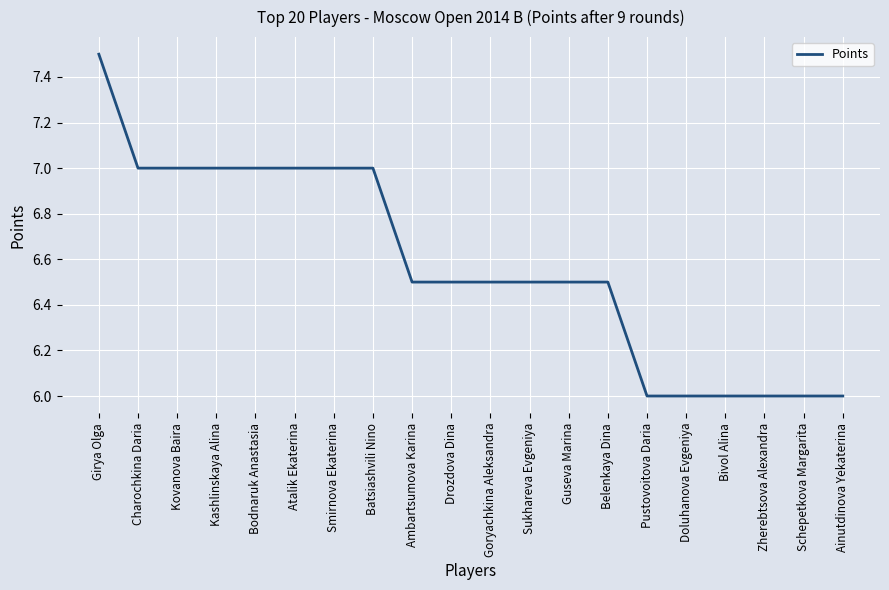

What is the ratio of the value at Batsiashvili Nino to the value at Girya Olga?

0.9